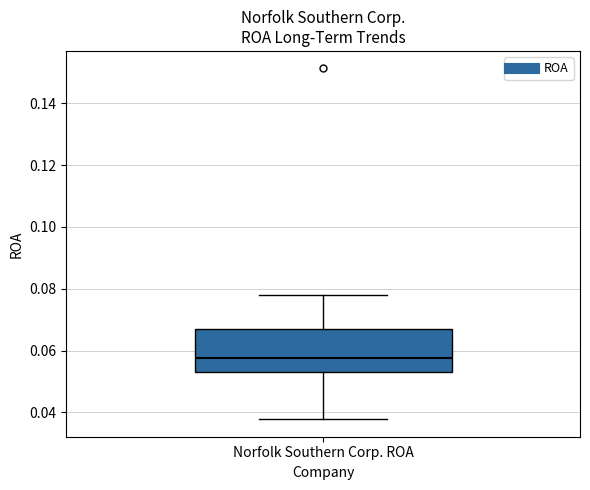

Read this box plot against the y-axis: the position of the median line, the range covered by the box, and the ends of both whiskers. The values are not printed on the chart, so give them approximately, as read against the axis.

median 0.058, box 0.054 to 0.068, whiskers 0.038 to 0.078